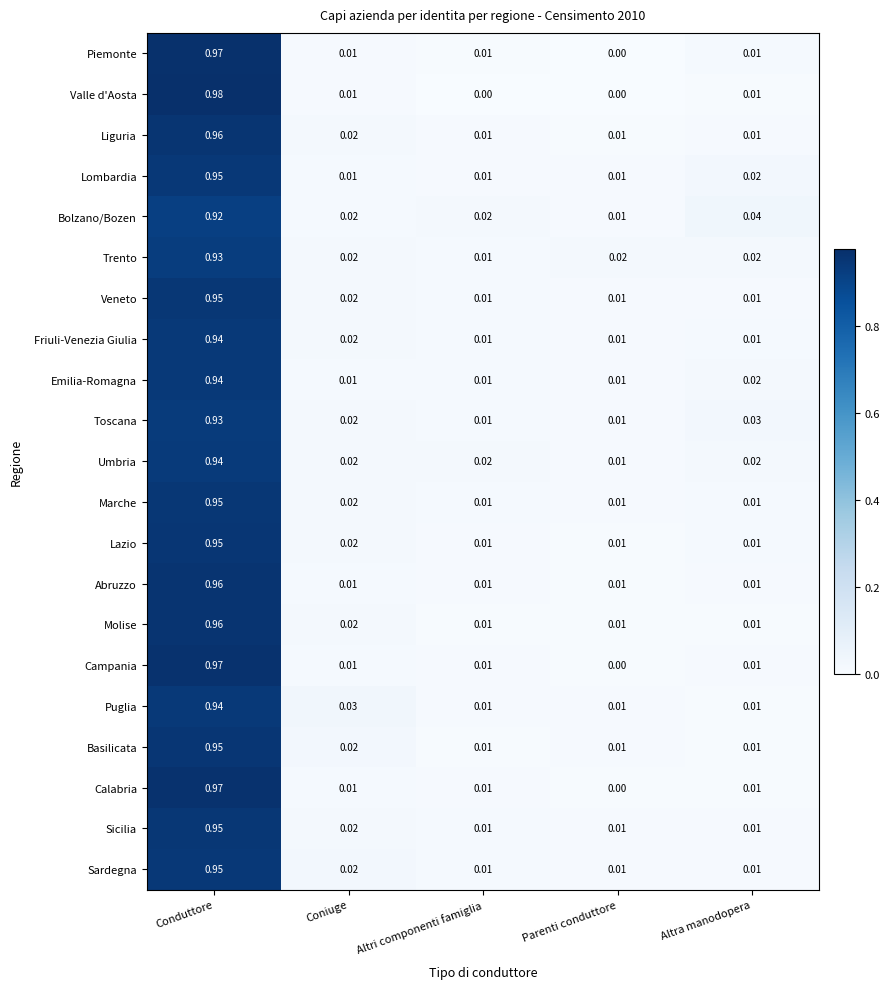

Which label corresponds to the largest value in the chart?

Conduttore